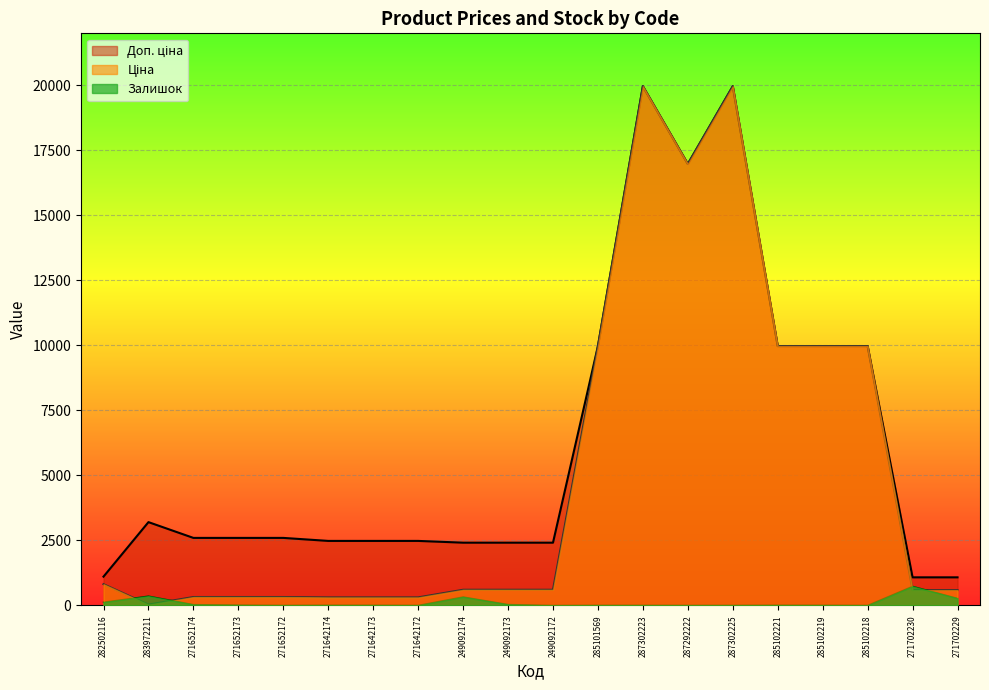

Reading left to right, transcribe all the data shown in this chart.

Ціна: 282502116=818.5	283972211=32.0	271652174=324.8	271652173=324.8	271652172=324.8	271642174=310.3	271642173=310.3	271642172=310.3	249092174=603.7	249092173=603.7	249092172=603.7	285101569=9975.0	287302223=19964.2	287292222=16976.3	287302225=19964.2	285102221=9975.0	285102219=9975.0	285102218=9975.0	271702230=589.9	271702229=589.9
Доп. ціна: 282502116=1109.2	283972211=3205.0	271652174=2598.3	271652173=2598.3	271652172=2598.3	271642174=2482.4	271642173=2482.4	271642172=2482.4	249092174=2414.8	249092173=2414.8	249092172=2414.8	285101569=9975.0	287302223=19964.2	287292222=16976.3	287302225=19964.2	285102221=9975.0	285102219=9975.0	285102218=9975.0	271702230=1081.7	271702229=1081.7
Залишок: 282502116=125.0	283972211=360.0	271652174=34.0	271652173=15.0	271652172=4.0	271642174=11.0	271642173=10.0	271642172=4.0	249092174=328.0	249092173=38.0	249092172=0.0	285101569=7.0	287302223=7.0	287292222=4.0	287302225=5.0	285102221=11.0	285102219=9.0	285102218=3.0	271702230=736.0	271702229=273.0